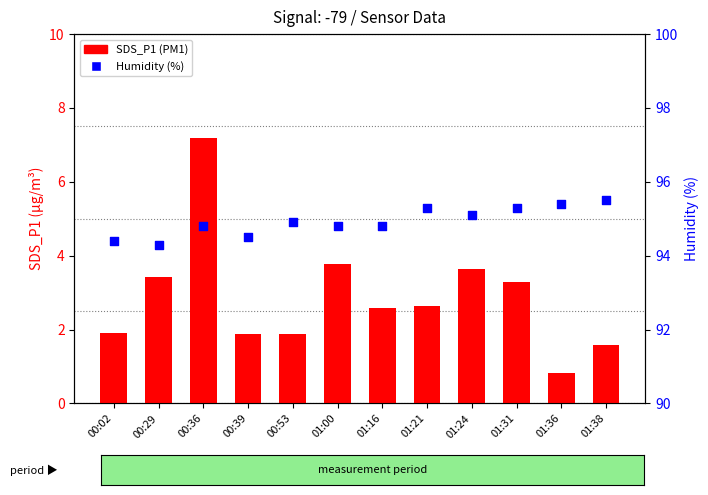

Which series reaches the minimum Y coordinate?

SDS_P1 (PM1)